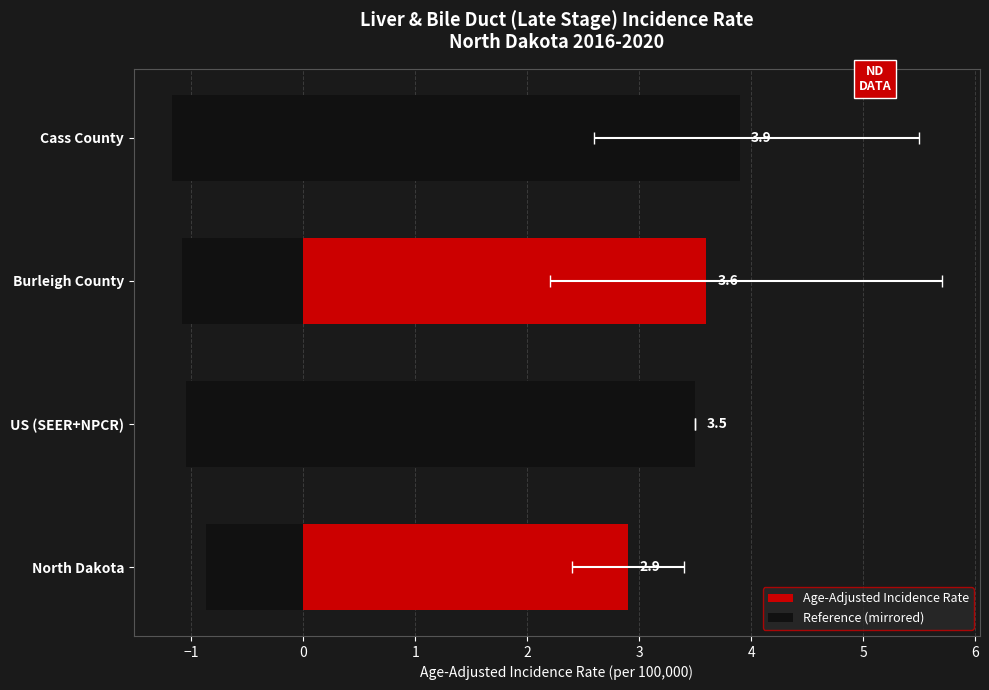

Are the bars grouped side by side (vs. stacked)?

Yes